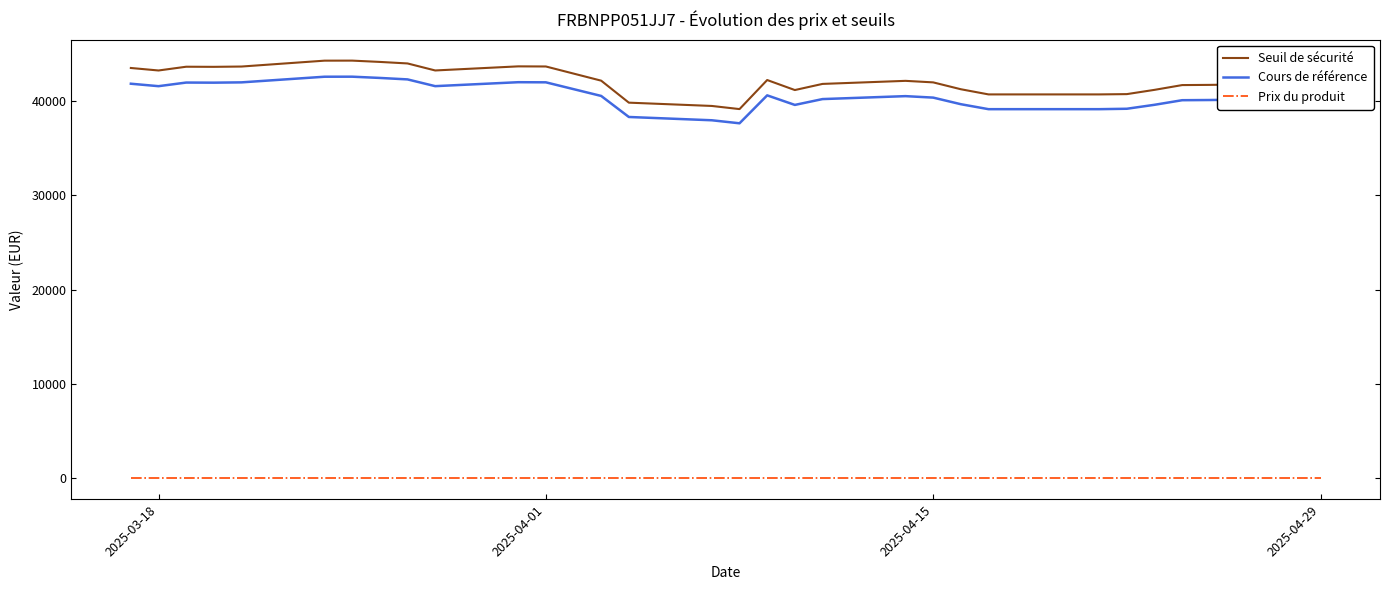

True or false: Prix du produit and Cours de référence intersect in this chart.

False